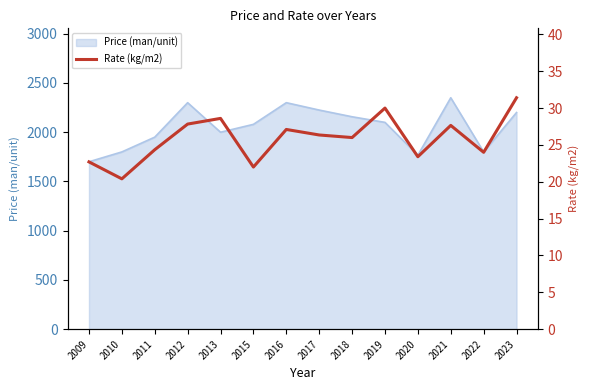

Is it true that Price (man/unit) equals 2200 at 2023?

True